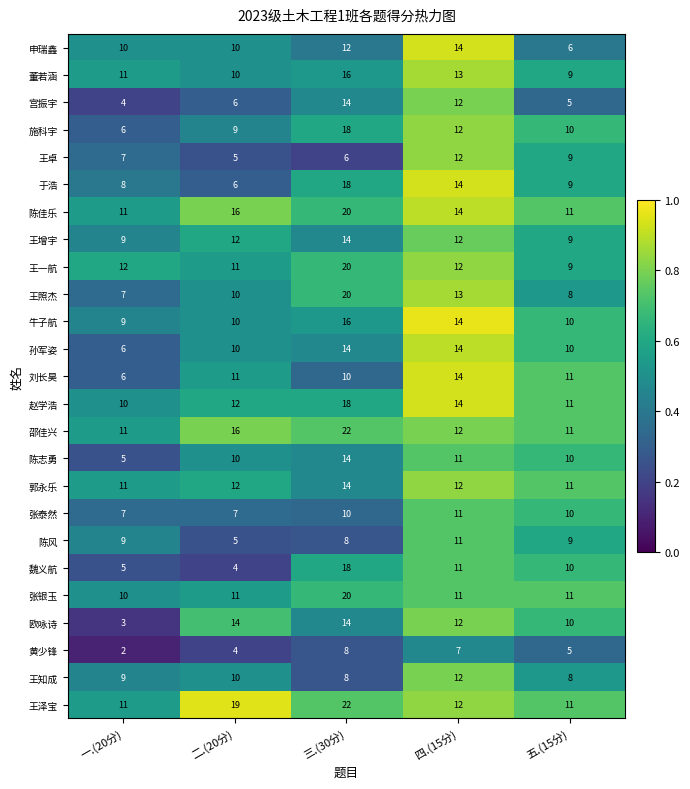

Which label corresponds to the smallest value in the chart?

一.(20分)